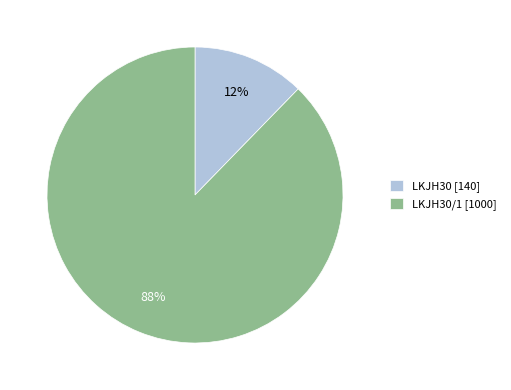

Is there a majority slice in this chart?

Yes